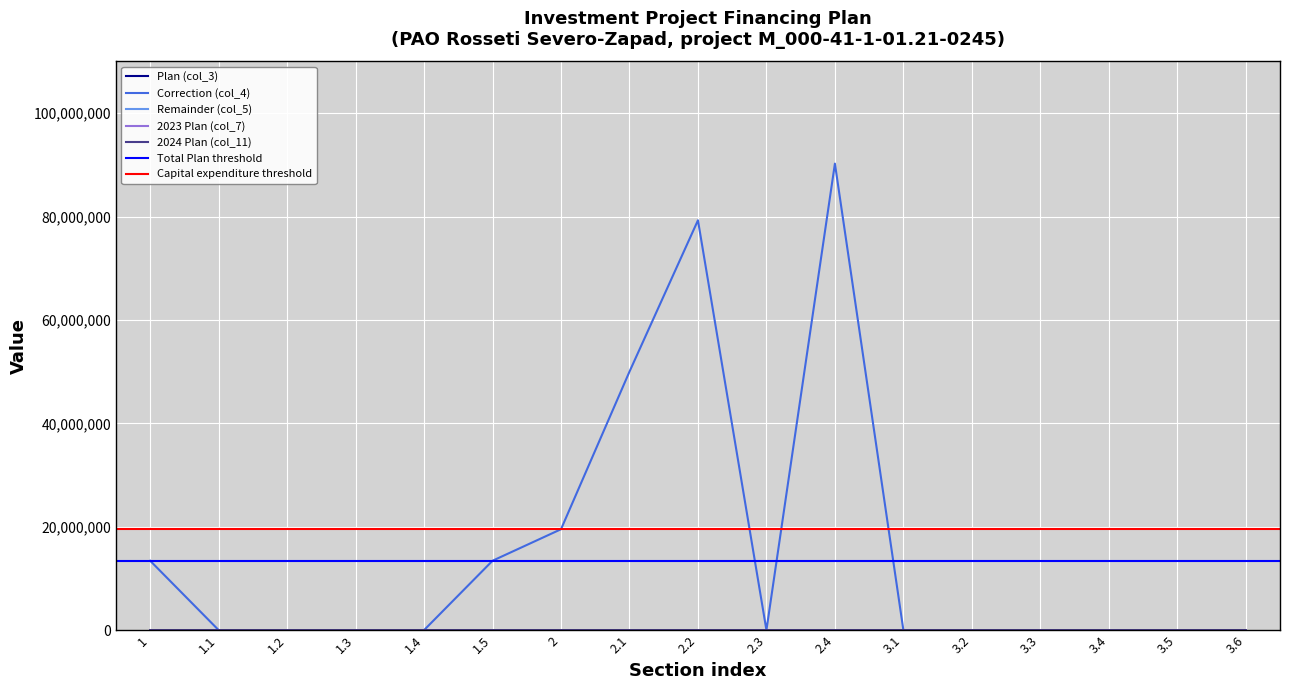

What is the difference between the maximum and minimum values in the 2023 Plan (col_7) series?

48